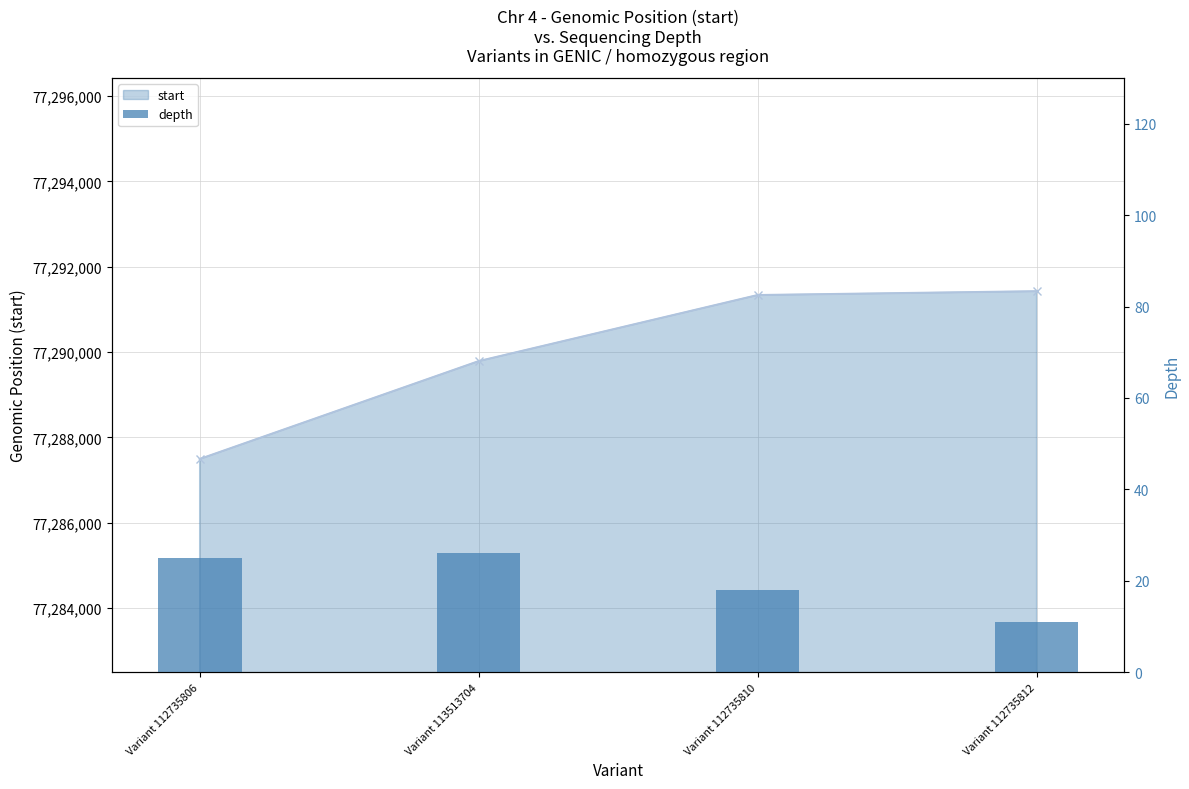

List the series in order of their overall mean, lowest first.

depth, start